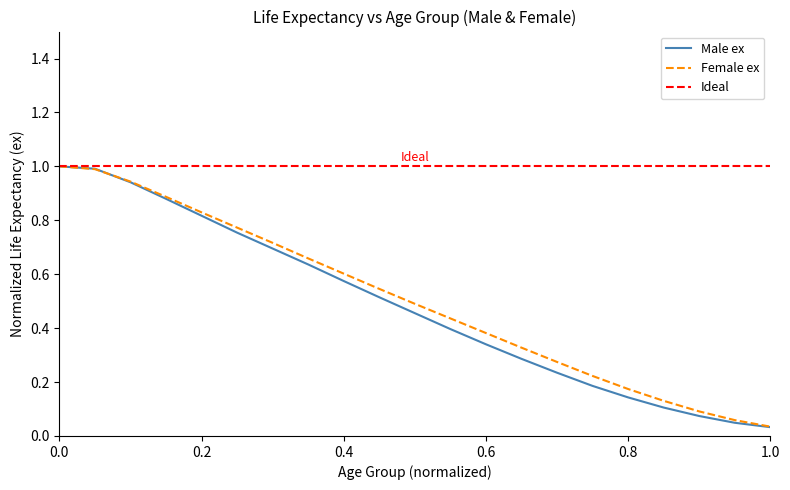

Reading left to right, extract all data points from this chart.

Male ex: 1.0	1.0	0.9	0.9	0.8	0.8	0.7	0.6	0.6	0.5	0.5	0.4	0.3	0.3	0.2	0.2	0.1	0.1	0.1	0.0	0.0
Female ex: 1.0	1.0	0.9	0.9	0.8	0.8	0.7	0.7	0.6	0.5	0.5	0.4	0.4	0.3	0.3	0.2	0.2	0.1	0.1	0.1	0.0